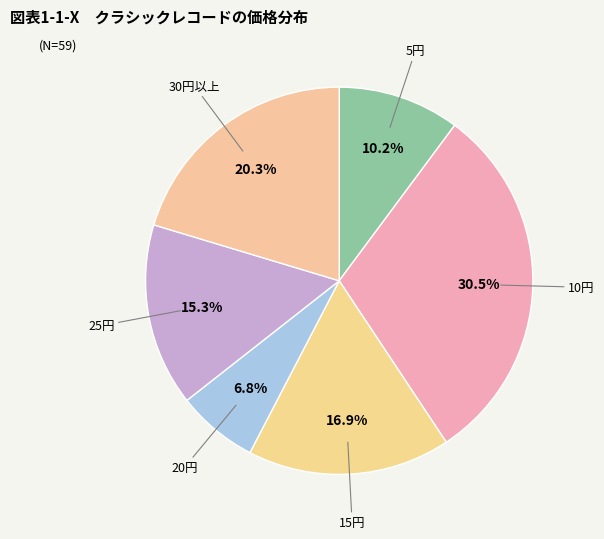

What percentage is NOT represented by 5円?

89.8%